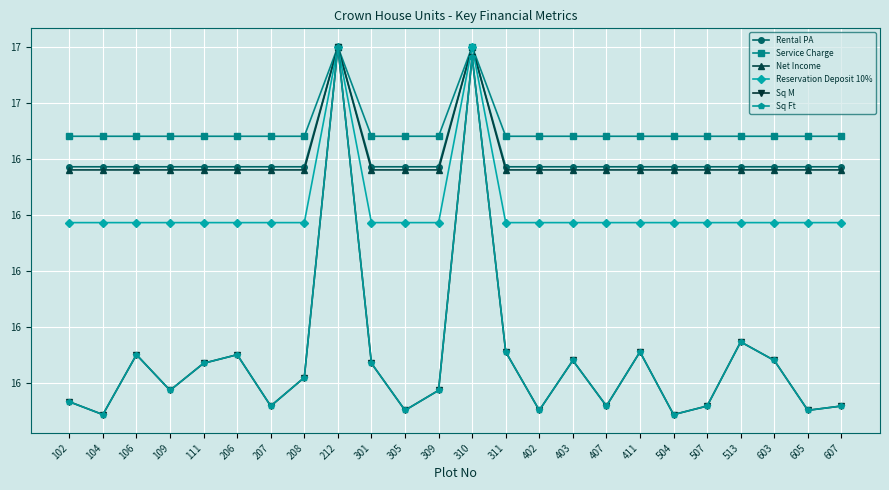

What are all the series names shown in the legend?

Rental PA, Service Charge, Net Income, Reservation Deposit 10%, Sq M, Sq Ft